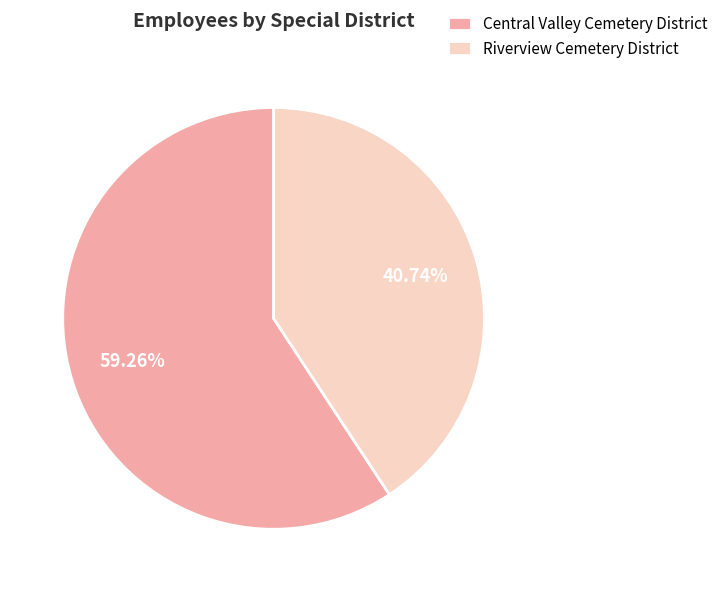

True or false: Riverview Cemetery District accounts for 46% of the total.

False